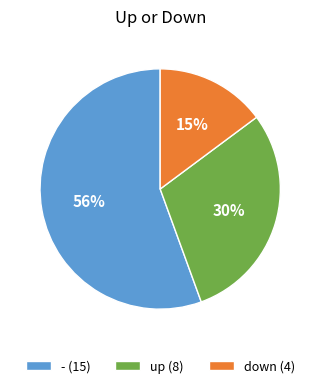

To the nearest percent, what is the combined percentage of down and -?

70%